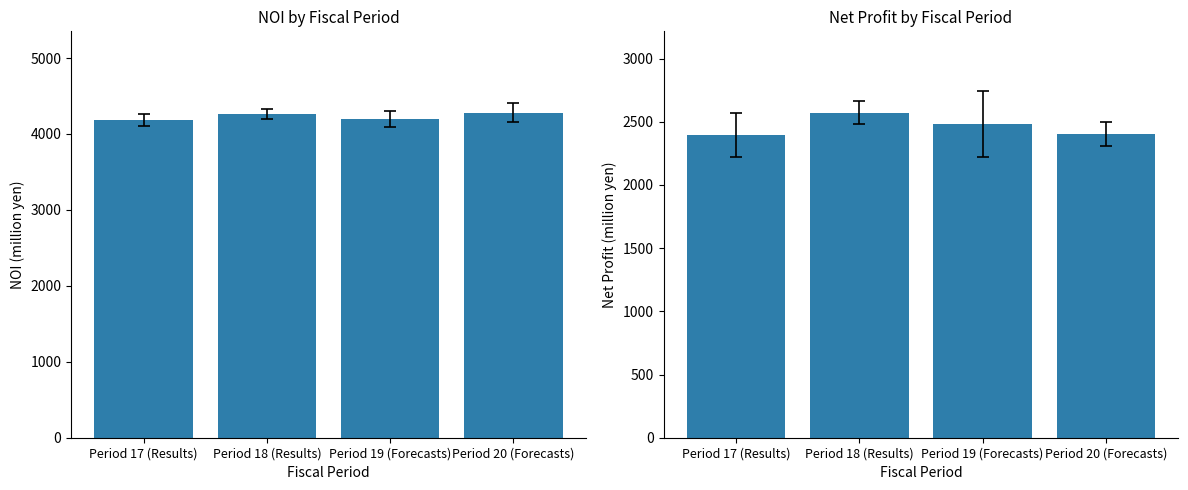

What is the greatest value displayed?

4281